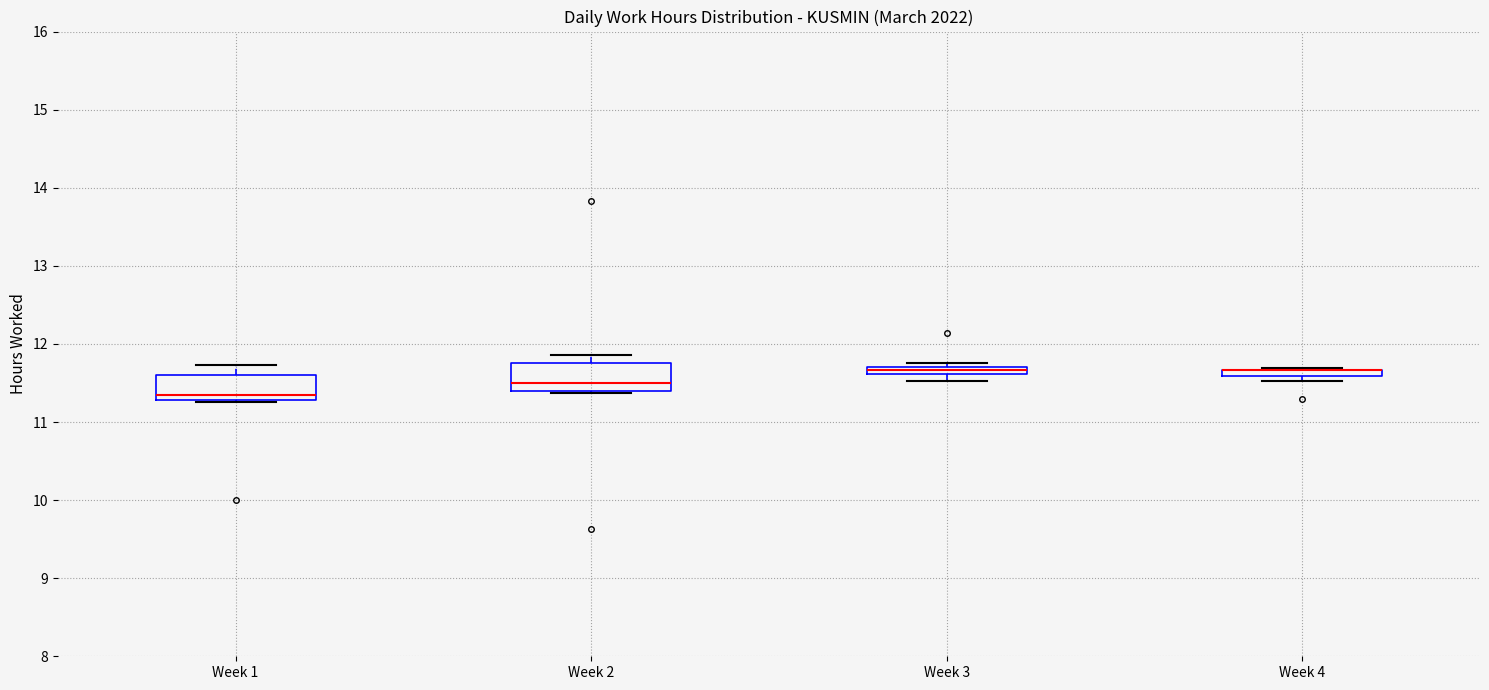

Where is the lower edge of the box for Week 2 on the y-axis? The values are not printed on the chart, so give them approximately, as read against the axis.

11.4